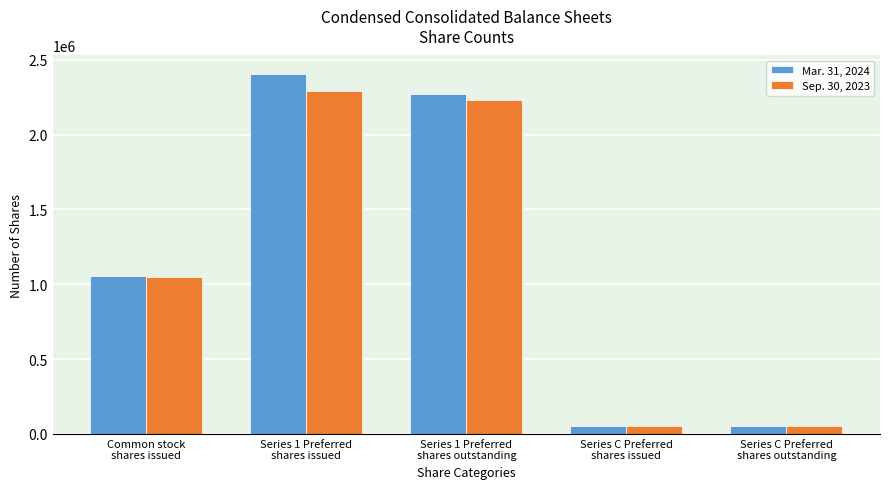

How many groups of bars are there?

5